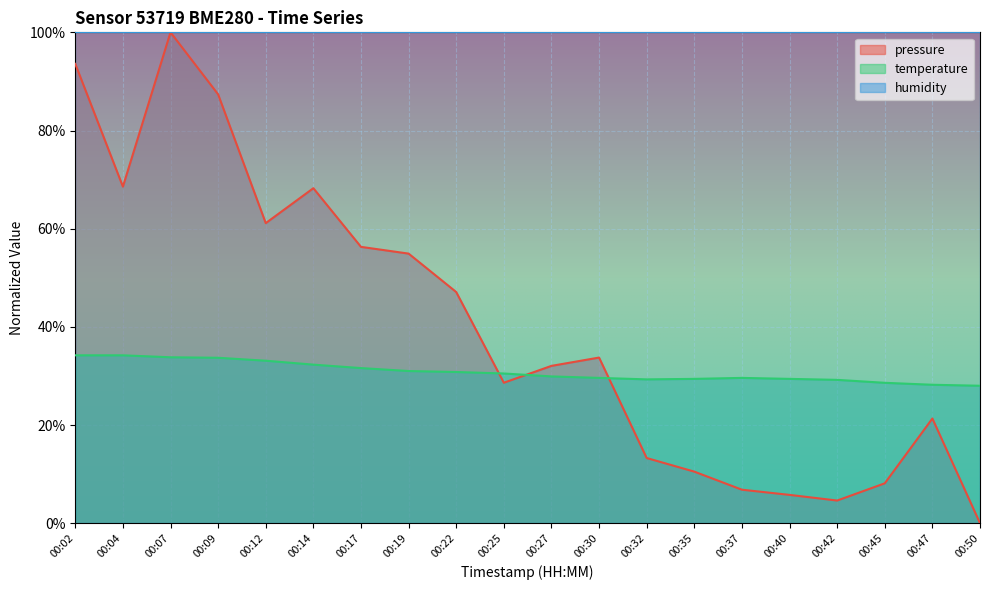

Is the value of pressure at 00:12 greater than the value of temperature at 00:07?

Yes